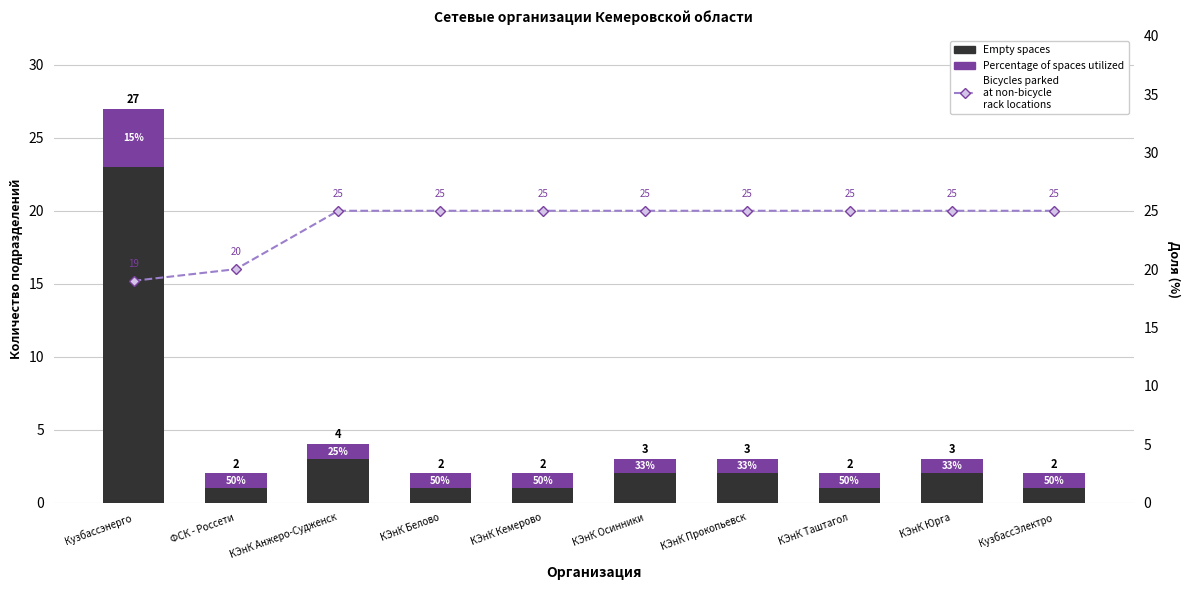

Between КЭнК Таштагол and КЭнК Юрга, which is larger?

КЭнК Юрга